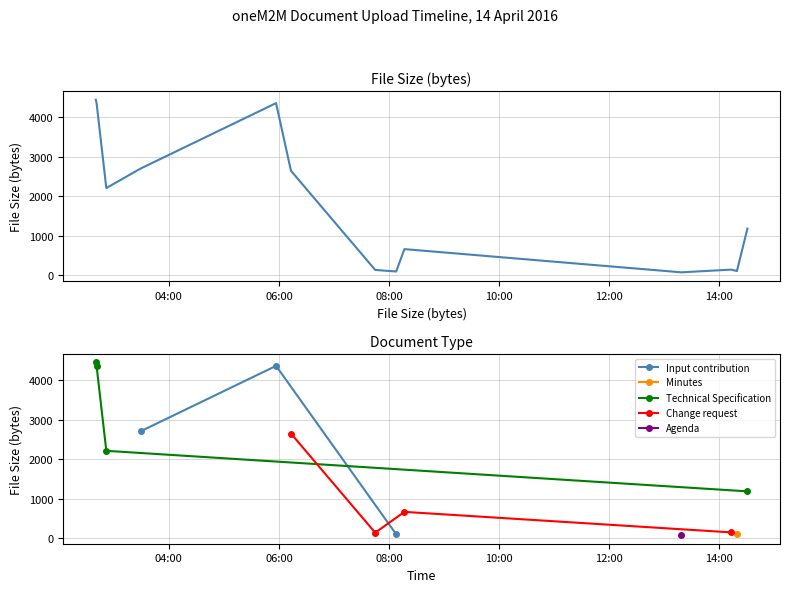

How many categories are shown in the chart?

13